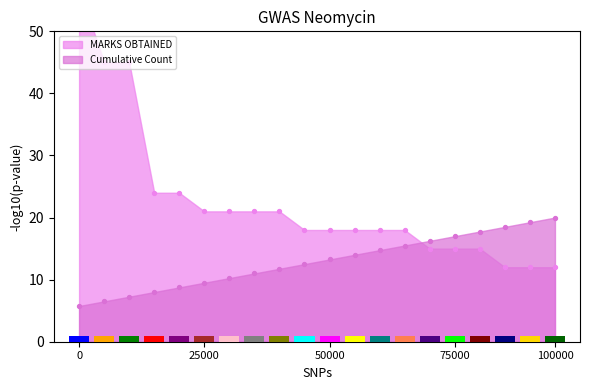

Which series has the largest total across all categories?

MARKS OBTAINED